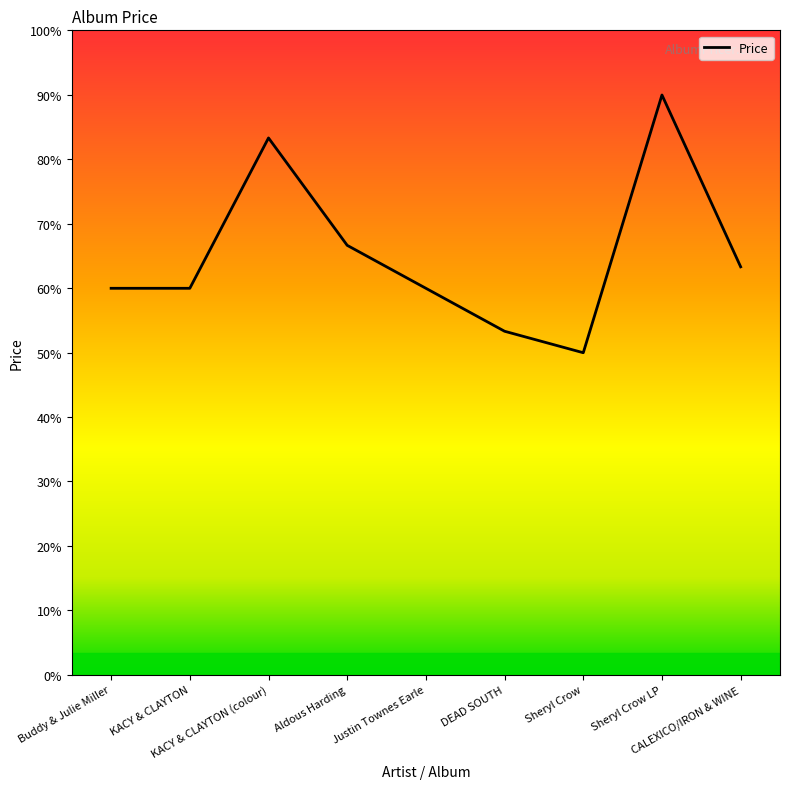

Does the chart display data point markers on the line(s)?

No